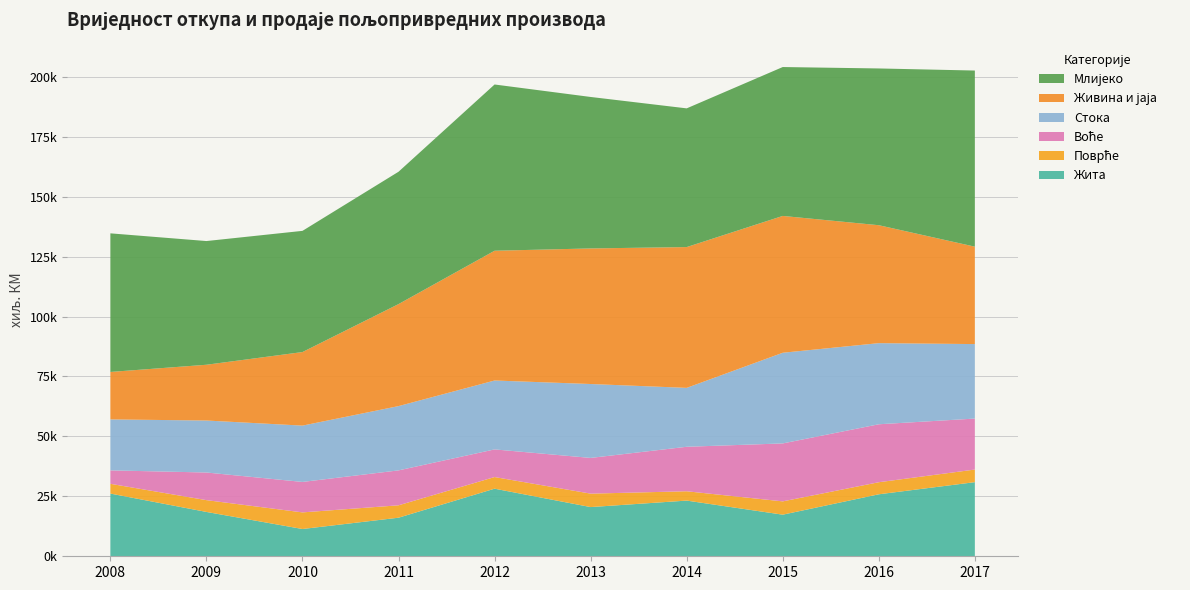

Reading left to right, what are all the values shown in this chart?

Жита: 2008=26155	2009=18497	2010=11375	2011=16090	2012=28192	2013=20521	2014=23227	2015=17353	2016=25855	2017=30916
Поврће: 2008=4068	2009=4918	2010=6929	2011=5168	2012=4855	2013=5605	2014=3889	2015=5544	2016=5029	2017=5255
Воће: 2008=5604	2009=11528	2010=12704	2011=14568	2012=11527	2013=14900	2014=18557	2015=24173	2016=24174	2017=21266
Стока: 2008=21261	2009=21678	2010=23492	2011=26810	2012=28738	2013=30822	2014=24567	2015=37812	2016=33832	2017=31066
Живина и јаја: 2008=19790	2009=23258	2010=30679	2011=42545	2012=54119	2013=56545	2014=58723	2015=57068	2016=49187	2017=40628
Млијеко: 2008=57808	2009=51595	2010=50544	2011=55200	2012=69339	2013=63174	2014=57847	2015=62099	2016=65380	2017=73457